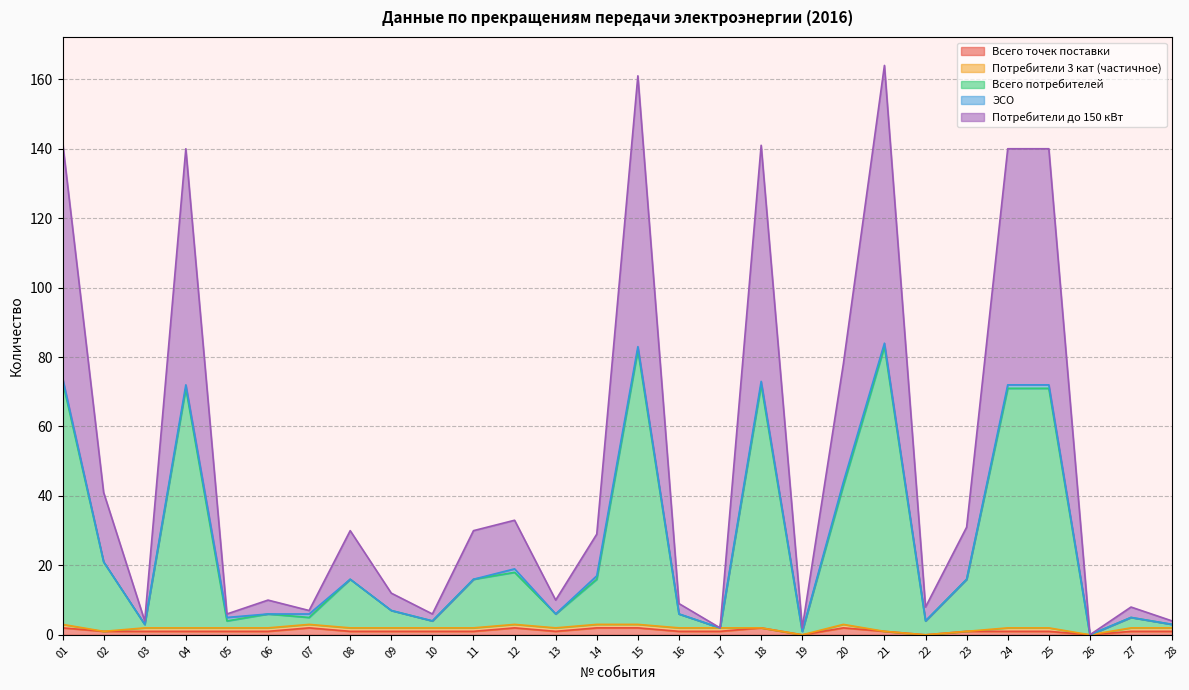

The Всего точек поставки series shows 2 at 20. True or false?

True